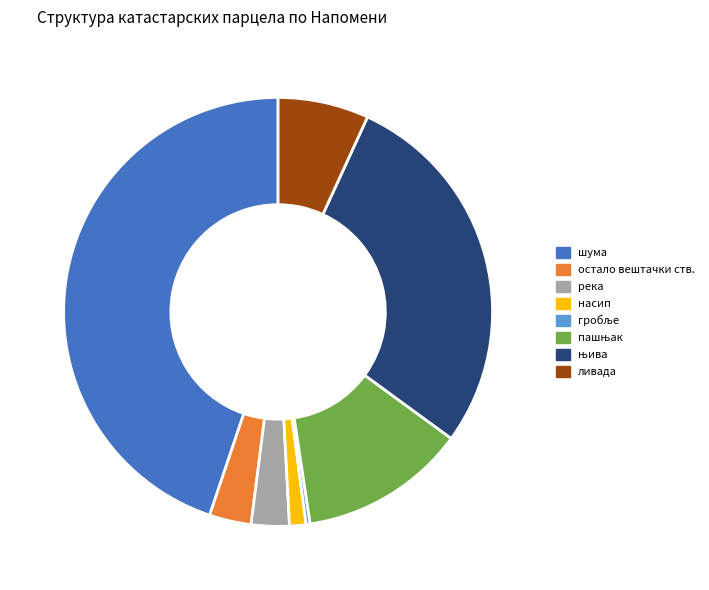

Which has a higher value, шума or ливада?

шума